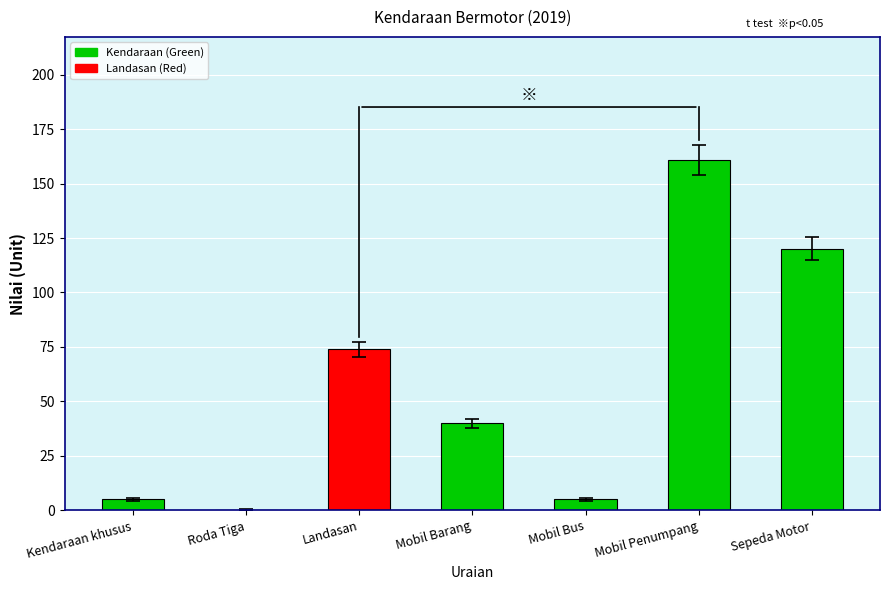

What is the greatest value displayed?

161